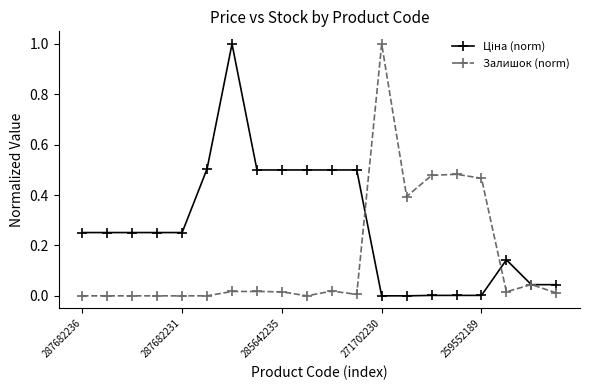

What is the maximum value shown in the chart?

1.0